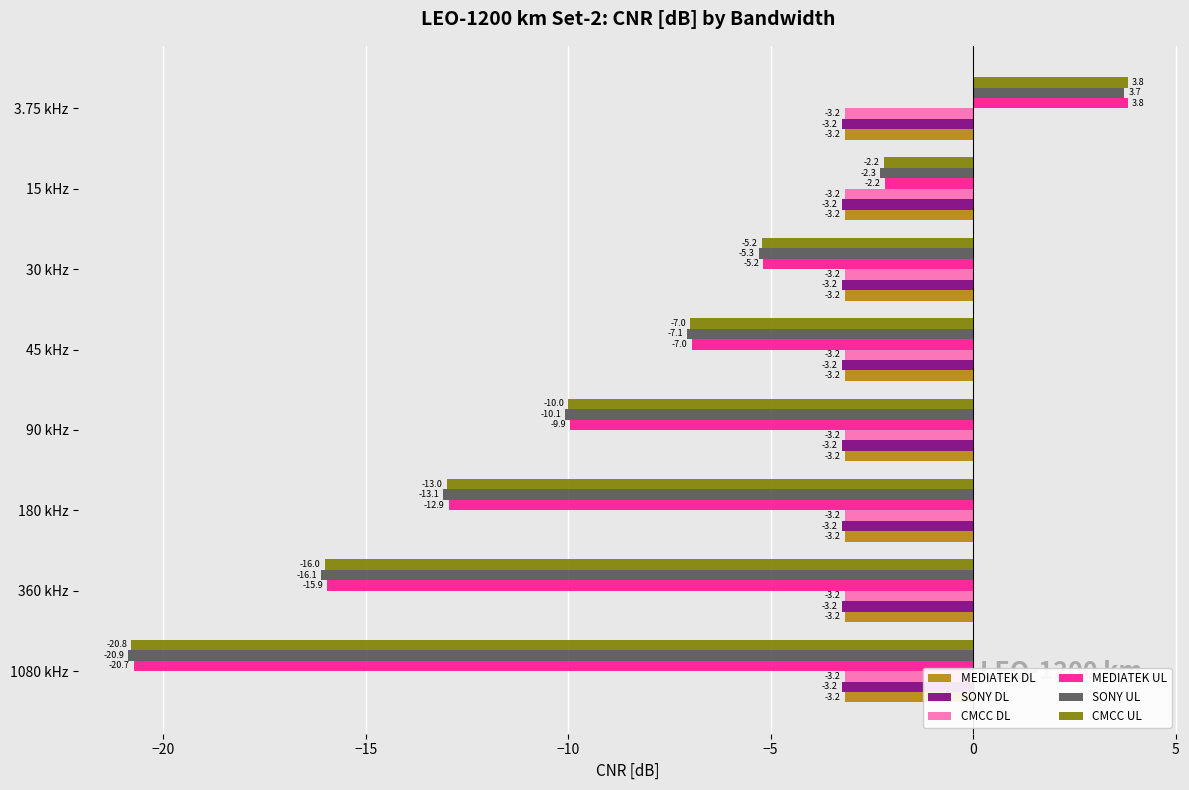

How many positive values does the SONY UL series have?

1